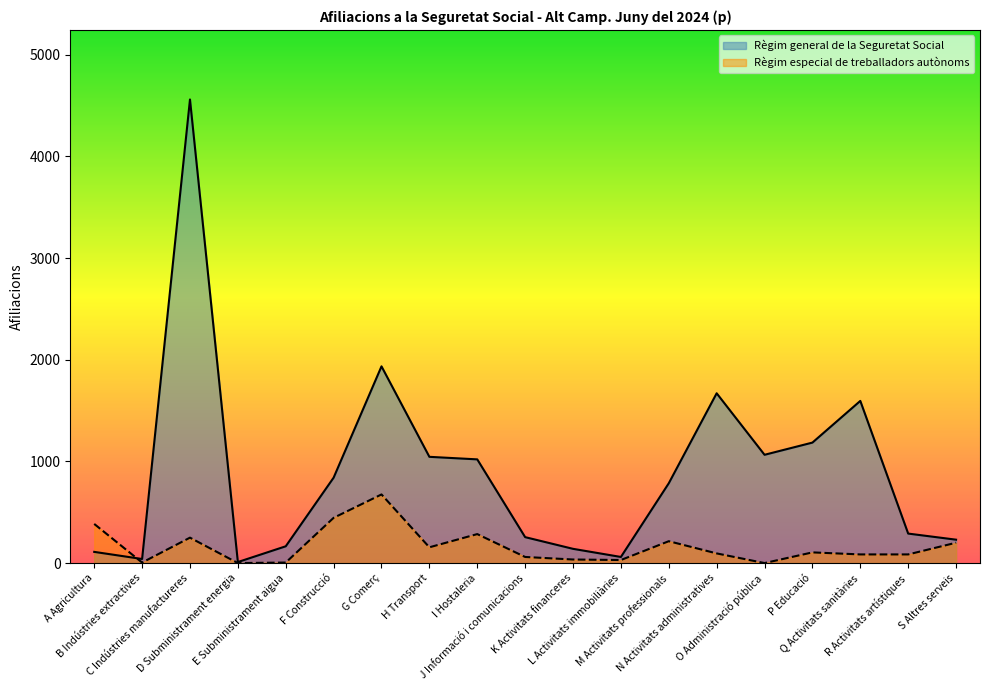

True or false: Règim especial de treballadors autònoms has a value of 255 at A Agricultura.

False